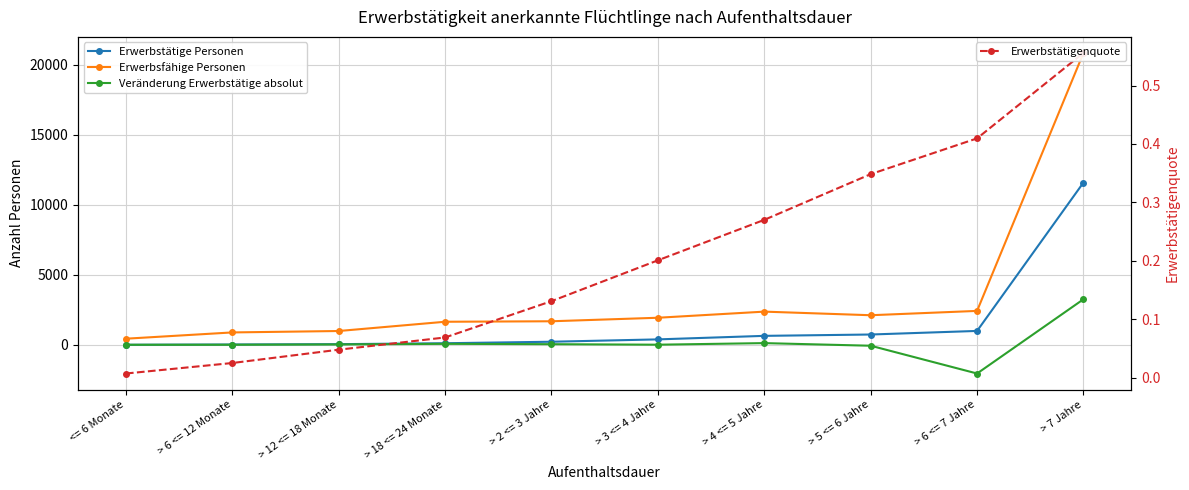

List the series in order of their peak value, lowest first.

Erwerbstätigenquote, Veränderung Erwerbstätige absolut, Erwerbstätige Personen, Erwerbsfähige Personen